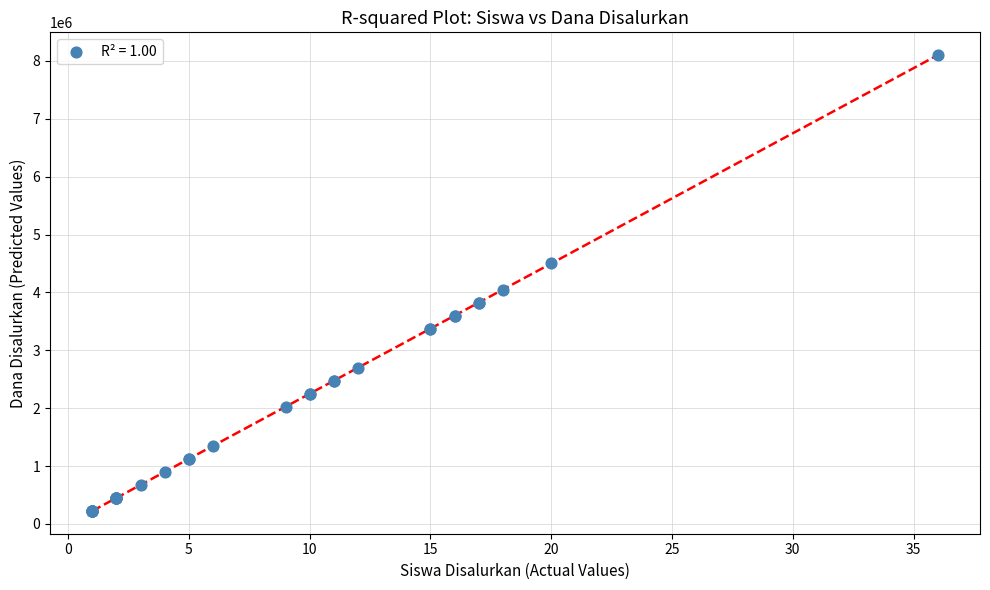

What Y value in the scatter plot is closest to 4162500?

4050000